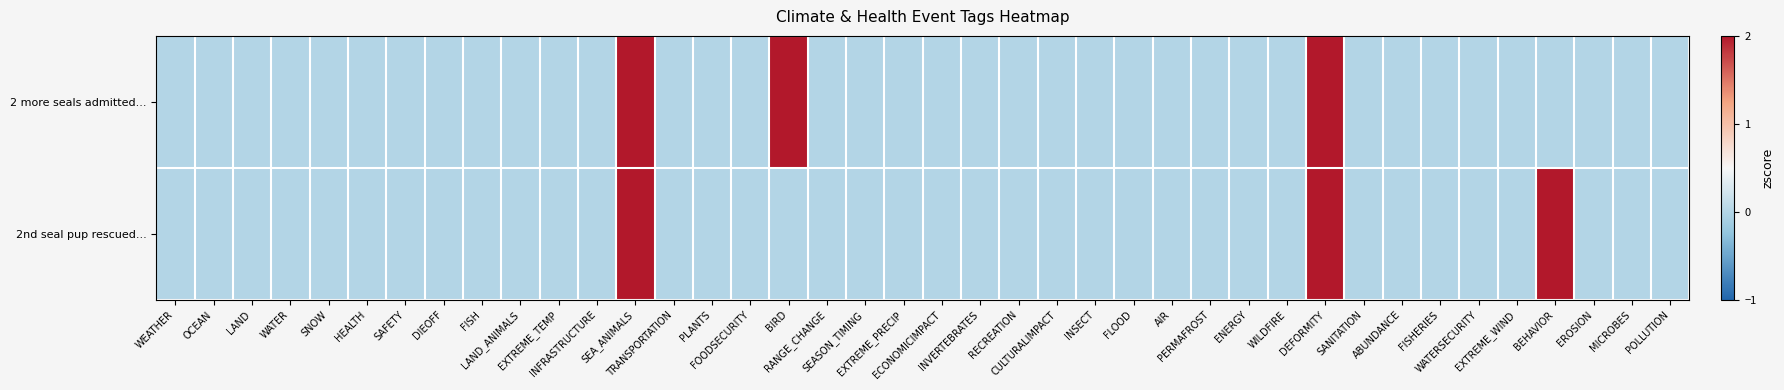

Which has a higher value, BEHAVIOR or SEA_ANIMALS?

SEA_ANIMALS